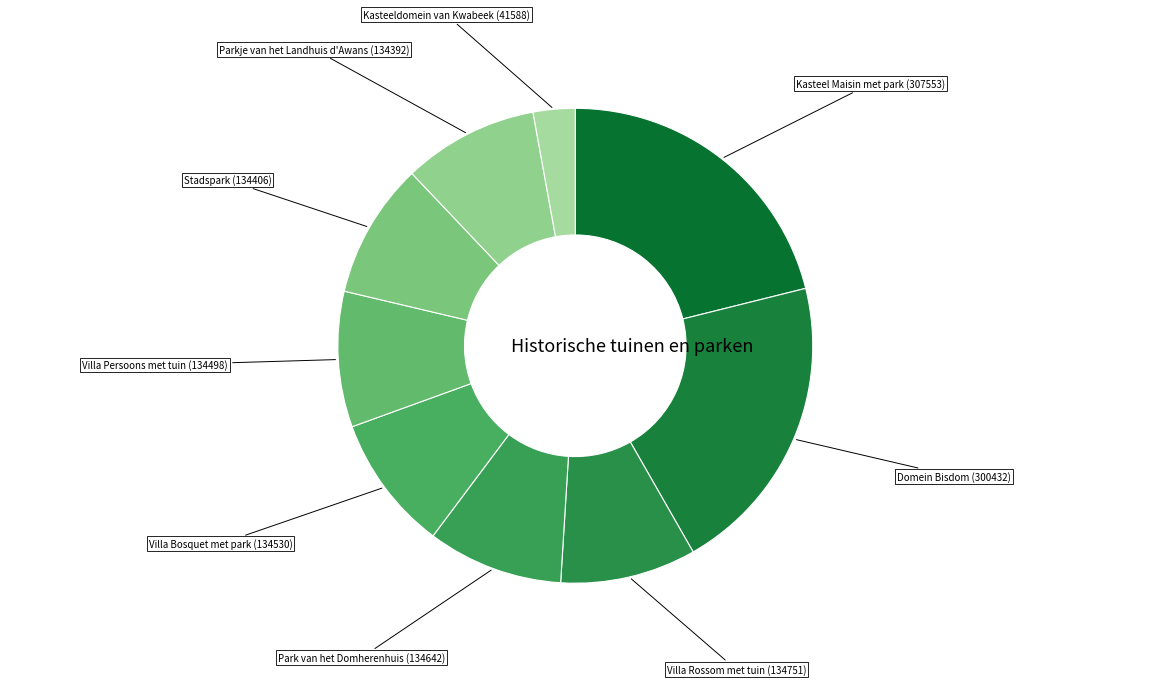

The Villa Persoons met tuin slice represents 1% of the pie. True or false?

False